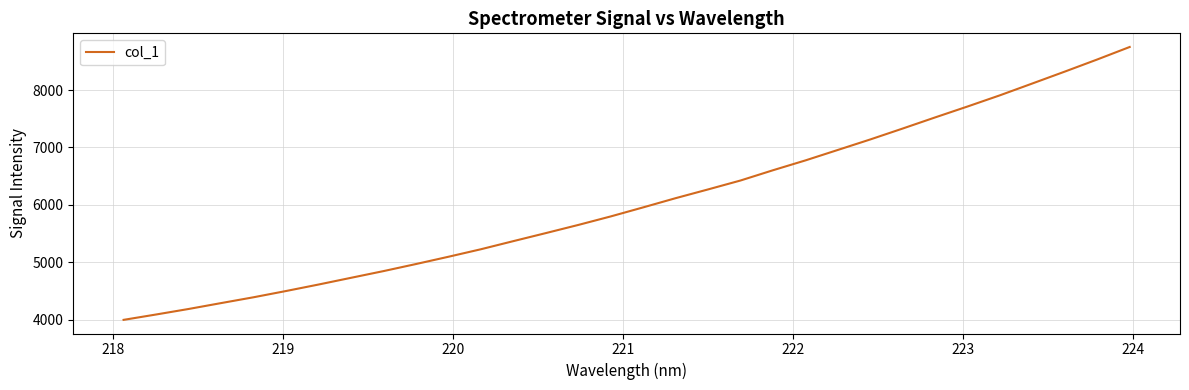

What is the maximum value shown in the chart?

8750.0